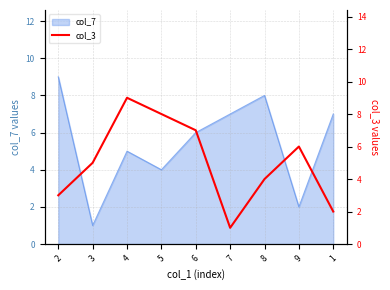

True or false: col_7 has a value of 6 at 6.

True